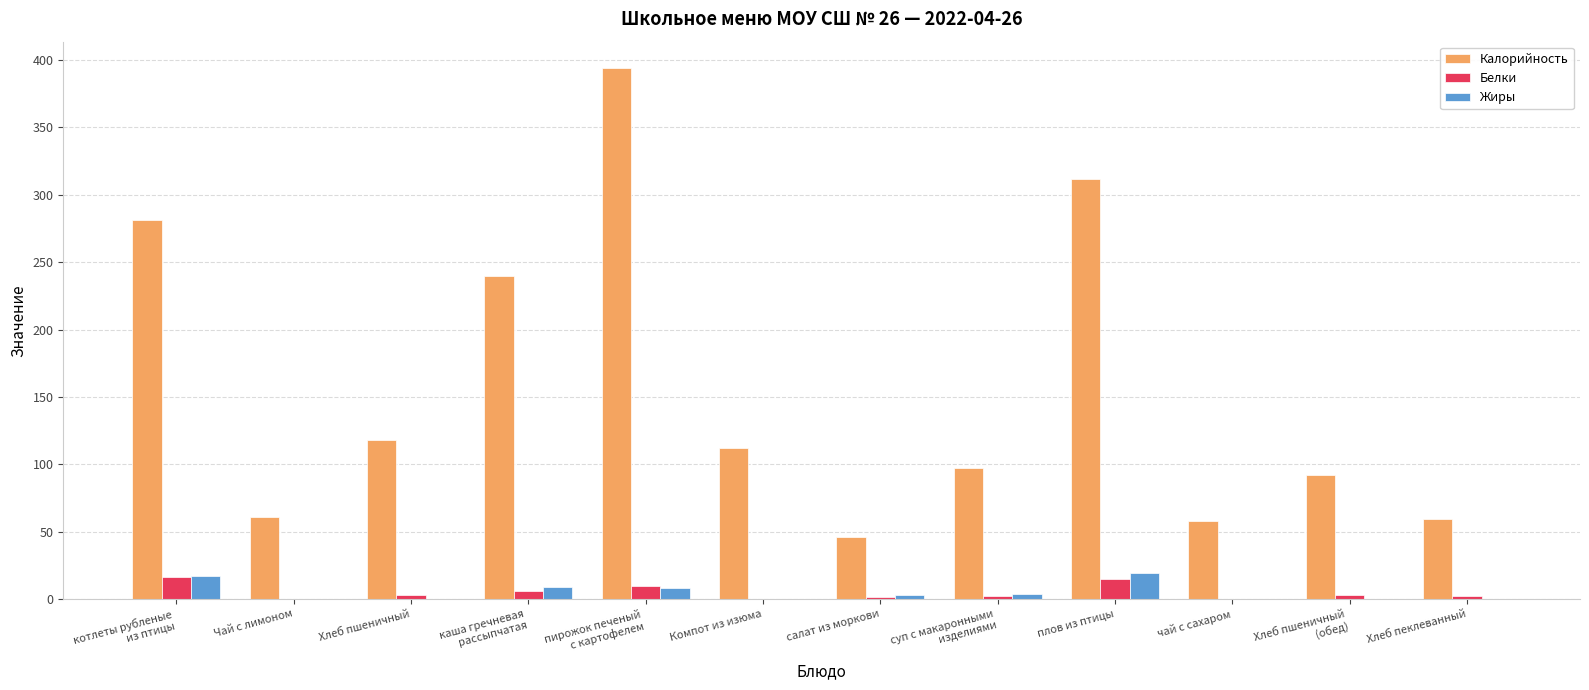

What is the difference between the Белки values at салат из моркови and Чай с лимоном?

1.3